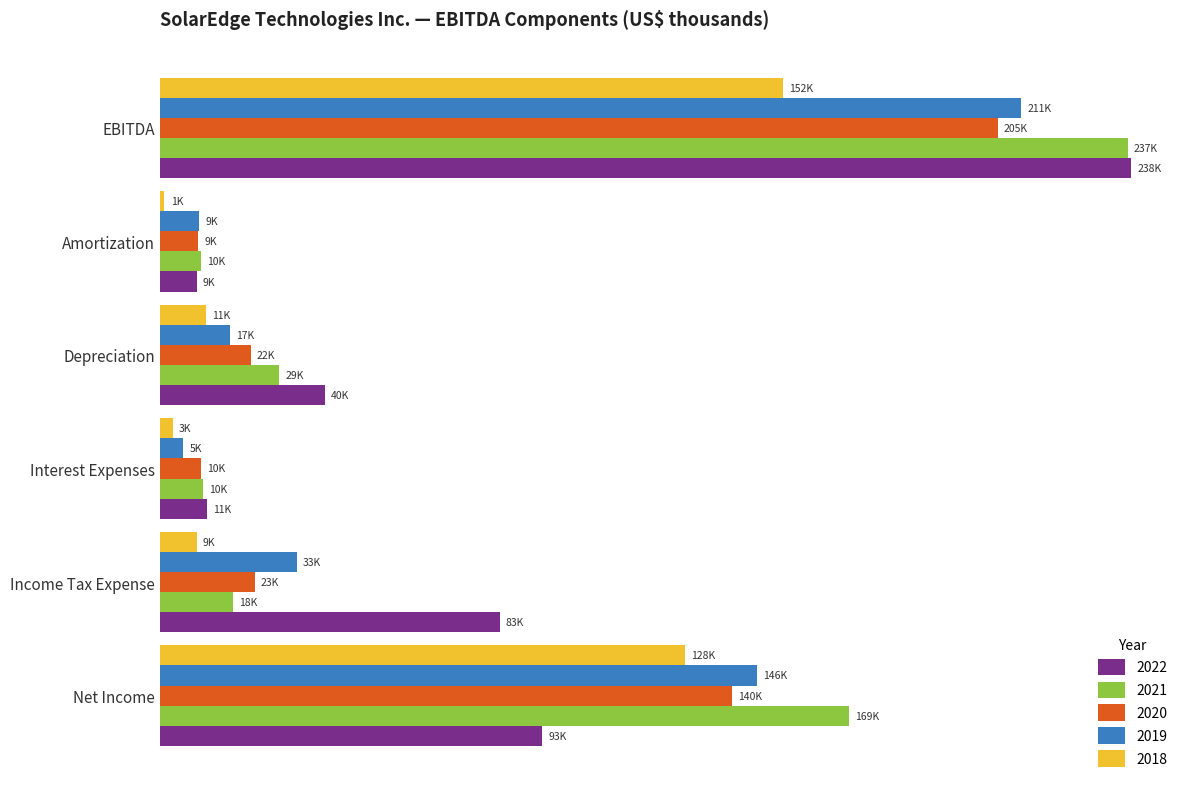

What are all the series names shown in the legend?

2022, 2021, 2020, 2019, 2018